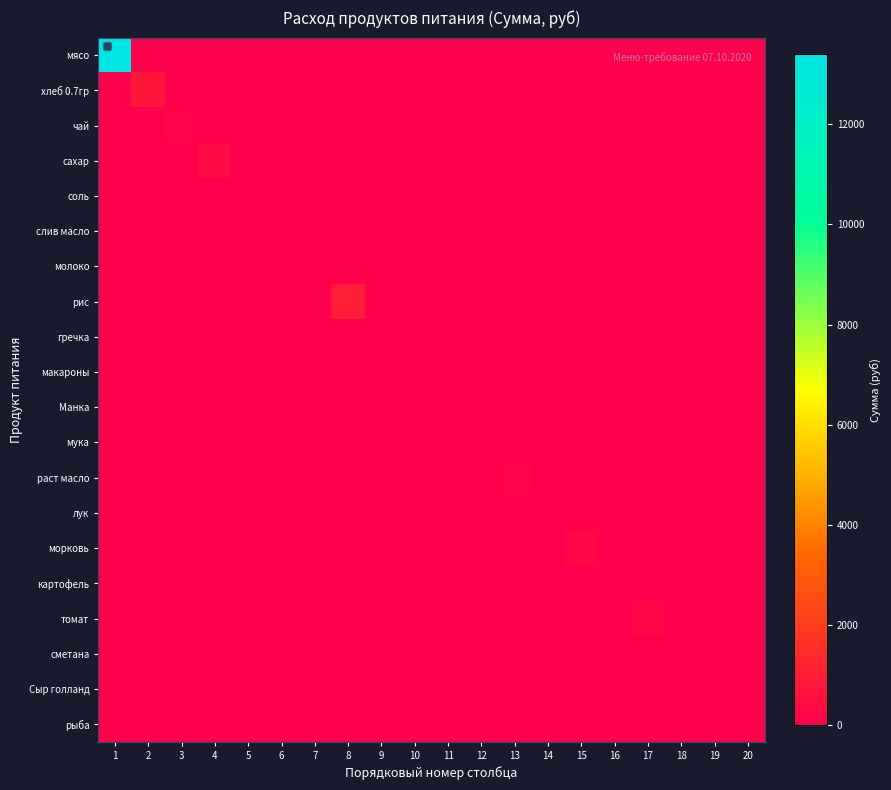

Which series has the largest total across all categories?

мясо